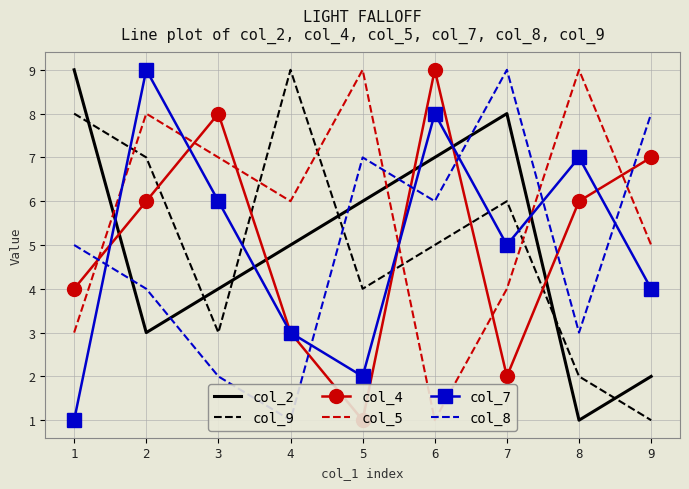

What is the difference between the highest and lowest values at 4?

8